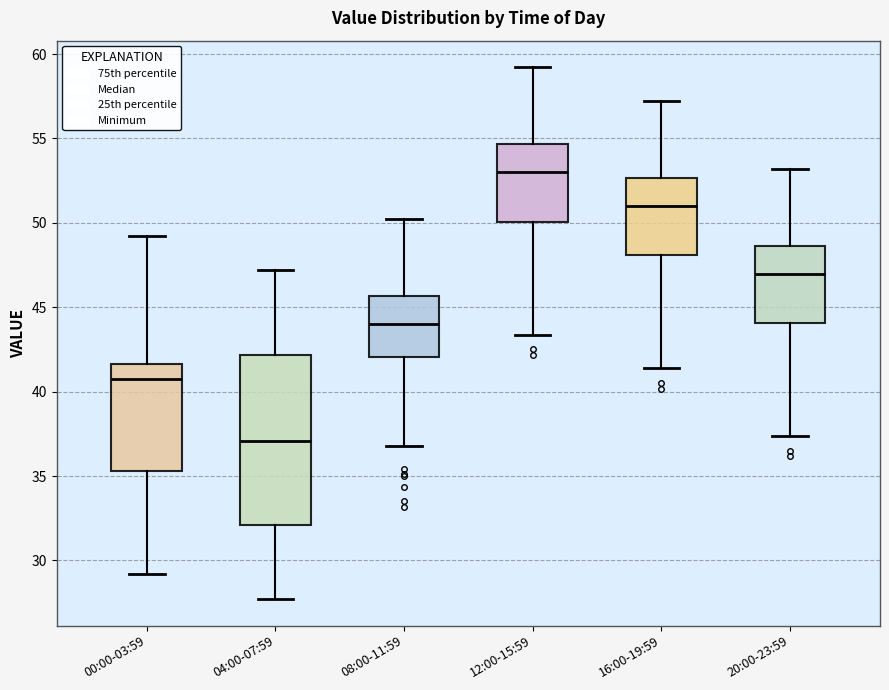

Which box's median line is the lowest?

04:00-07:59